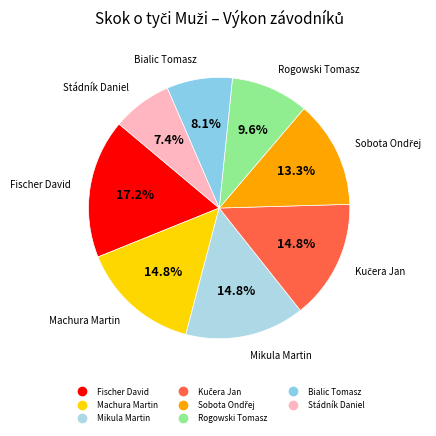

To the nearest percent, what is the difference between the Fischer David and Rogowski Tomasz slice percentages?

8%